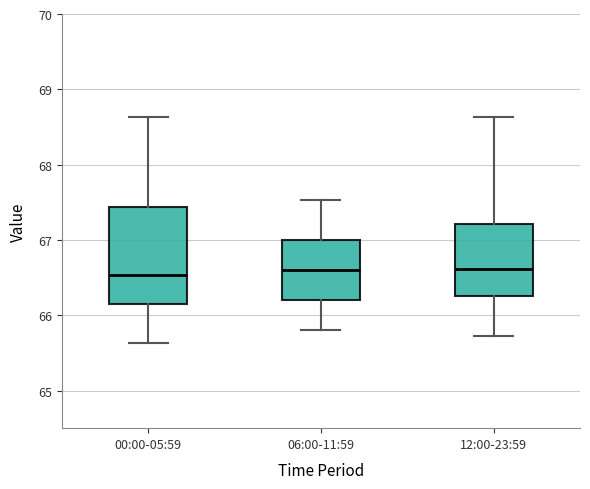

Comparing the boxes themselves (not the whiskers), which one is the tallest?

00:00-05:59